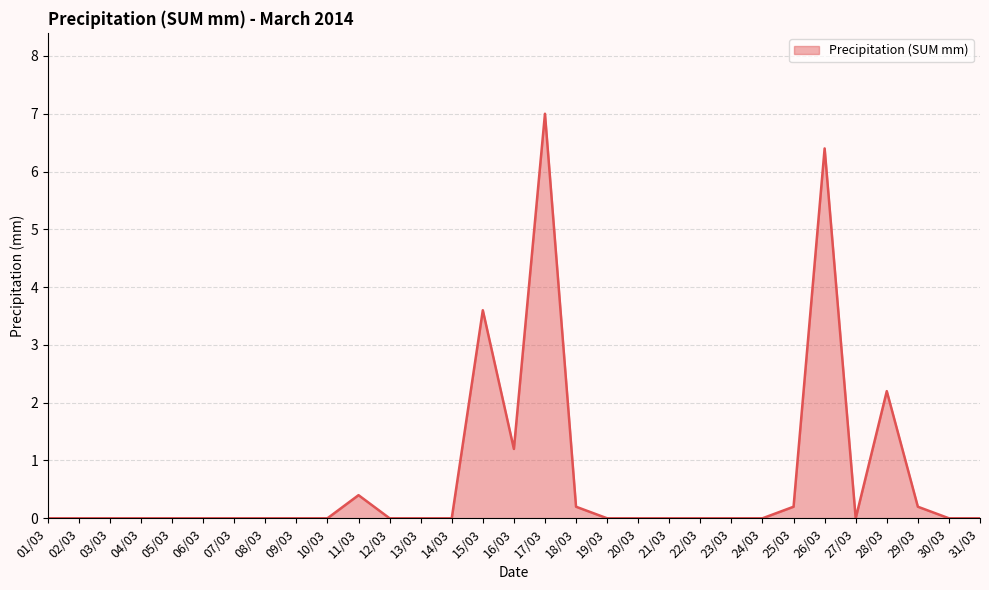

Which category has the highest value across all series?

17/03